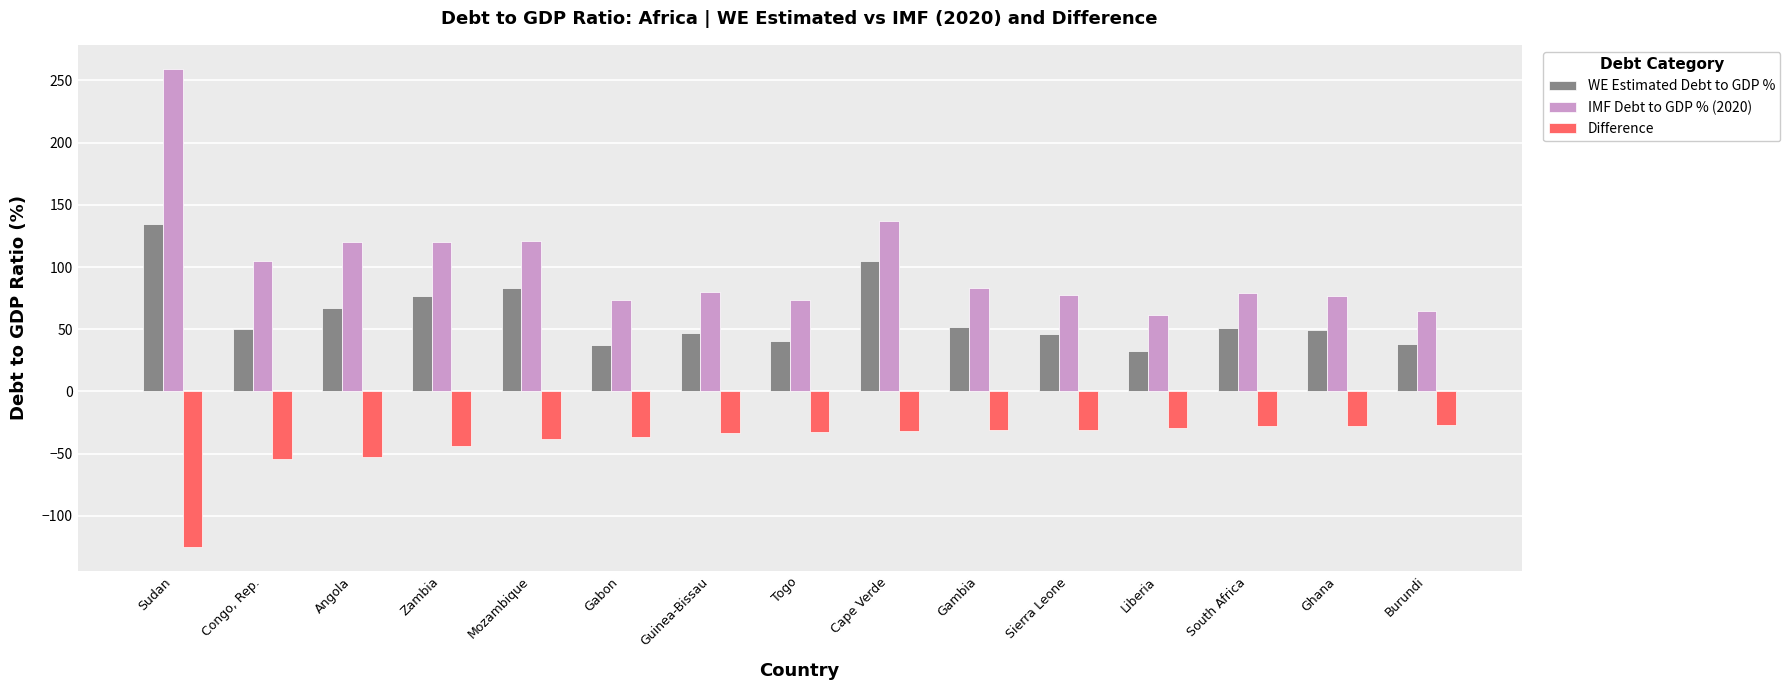

Which series changed the most between Mozambique and Cape Verde?

WE Estimated Debt to GDP %